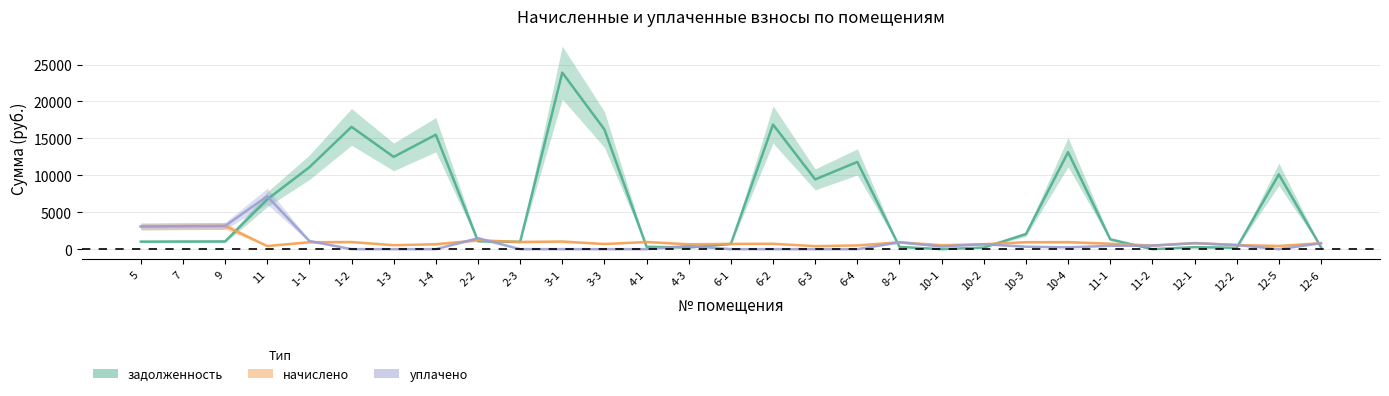

How many interior local peaks does the уплачено series have?

6